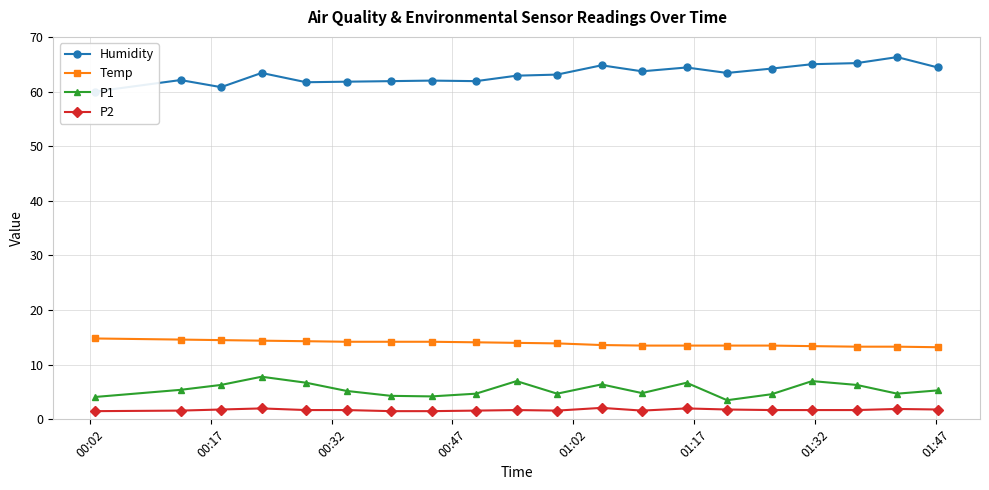

True or false: Temp and P2 intersect in this chart.

False